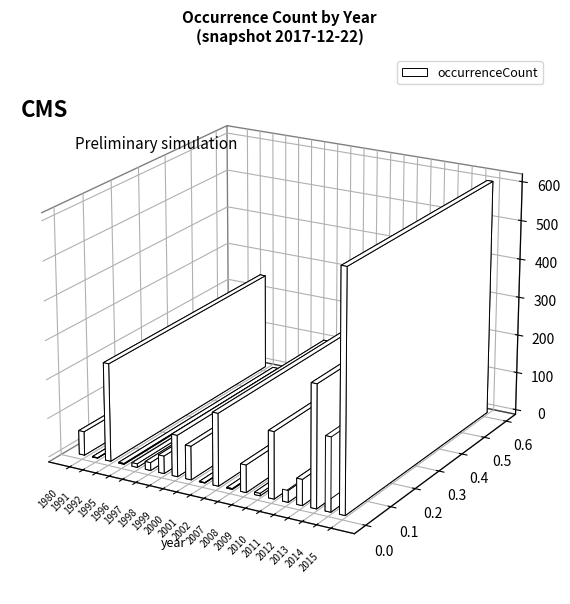

How many data points are above 66?

9